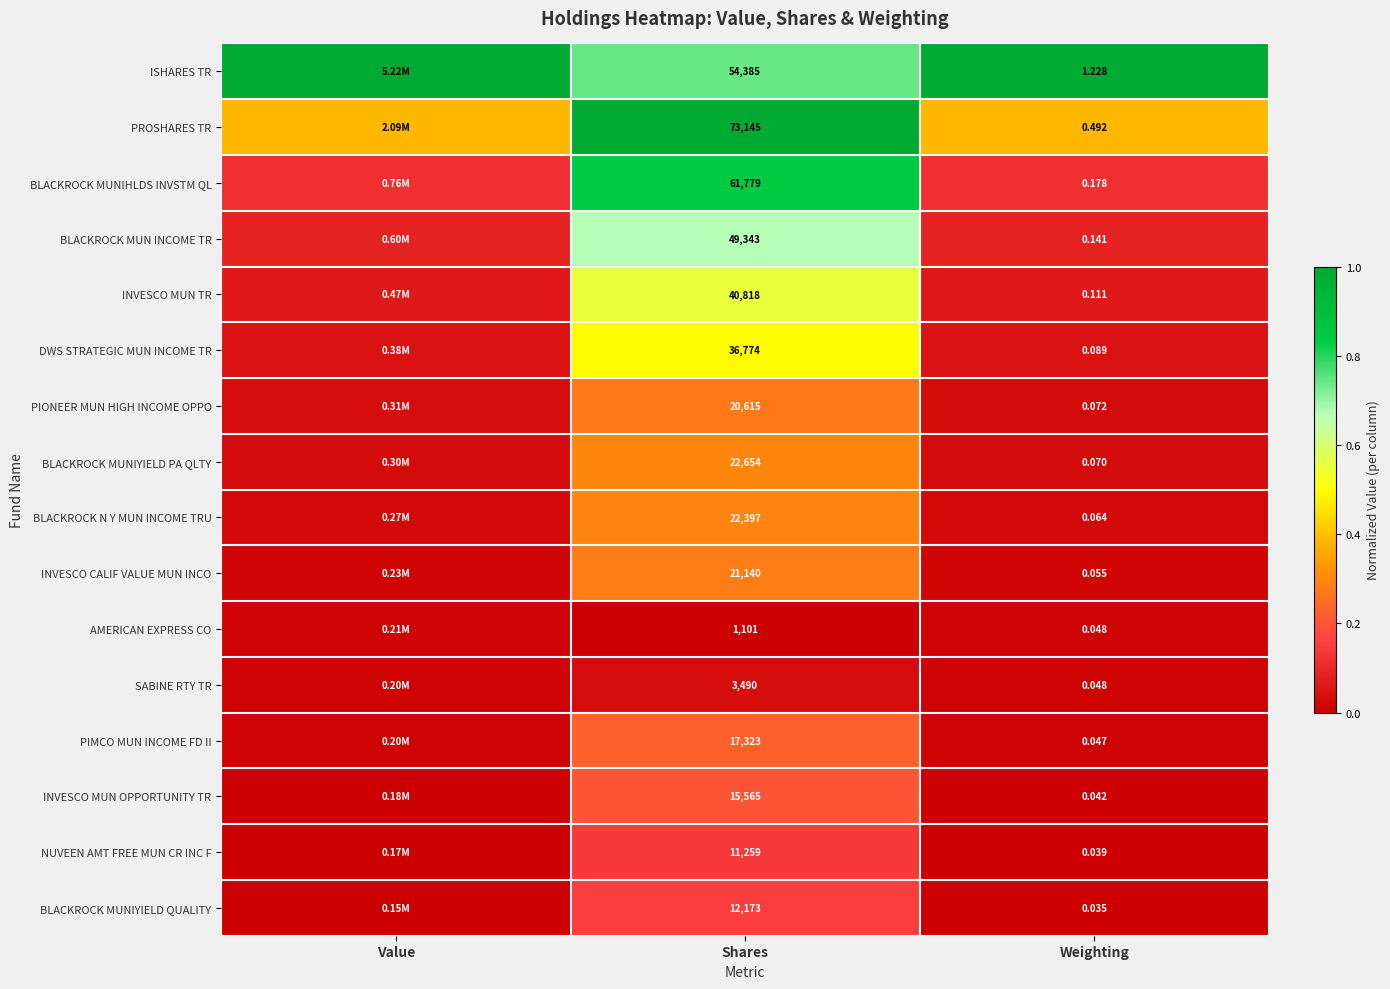

Is the value of INVESCO MUN OPPORTUNITY TR at Weighting greater than the value of PIONEER MUN HIGH INCOME OPPO at Weighting?

No